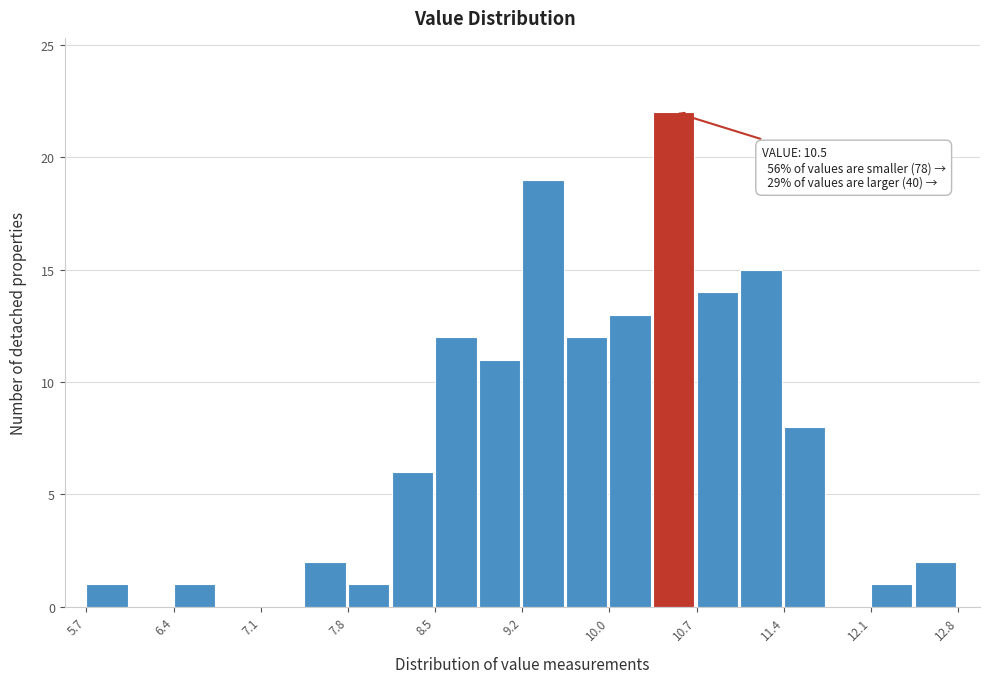

Around what value on the x-axis is the tallest bar? Give the approximate position of its centre, as read against the axis.

10.5